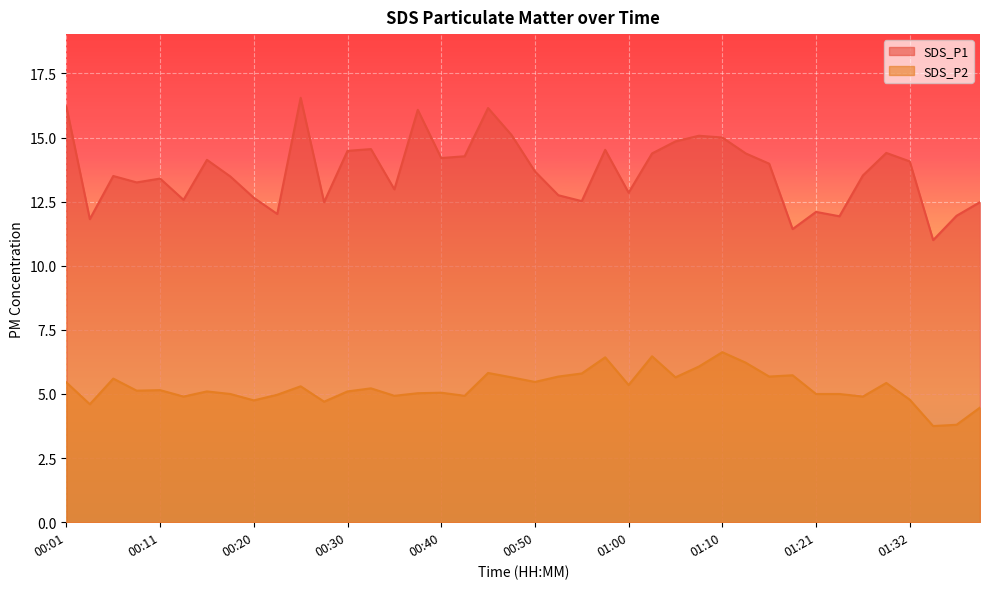

What position from the right is 00:43?

23